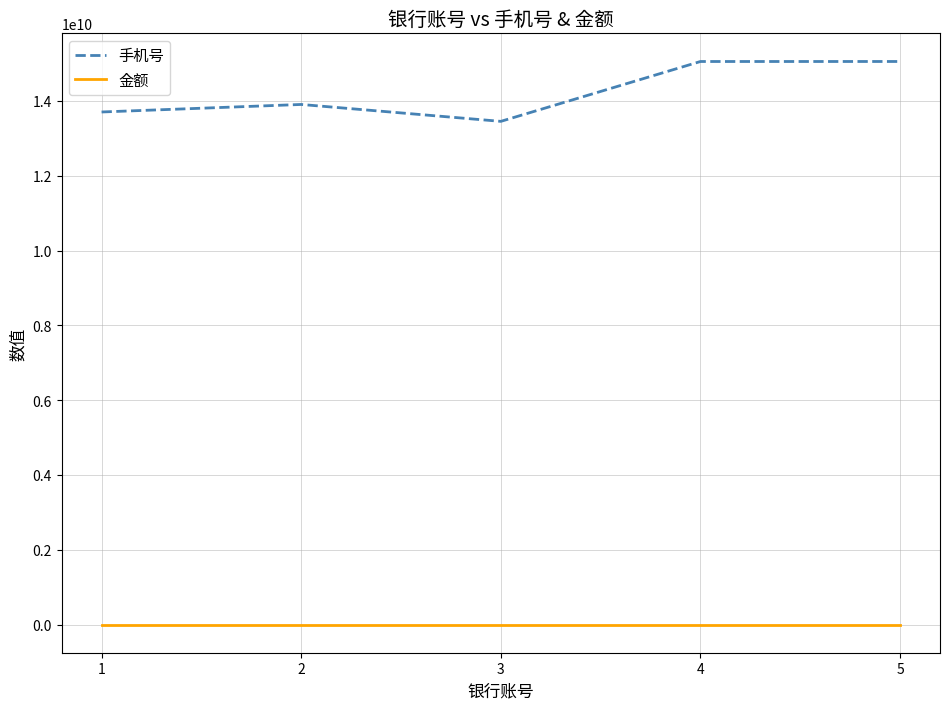

The value of 手机号 at 3 is 13454758026. True or false?

True